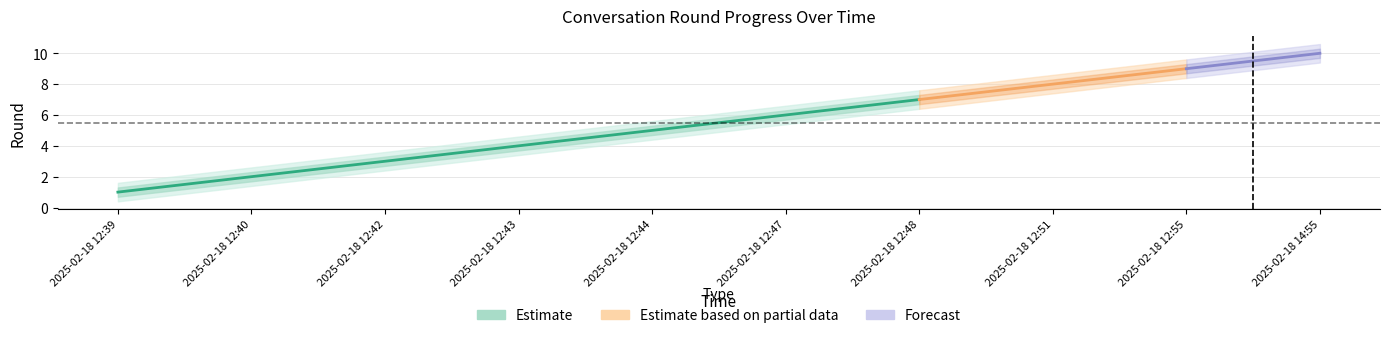

True or false: upper1 and upper2 intersect in this chart.

False